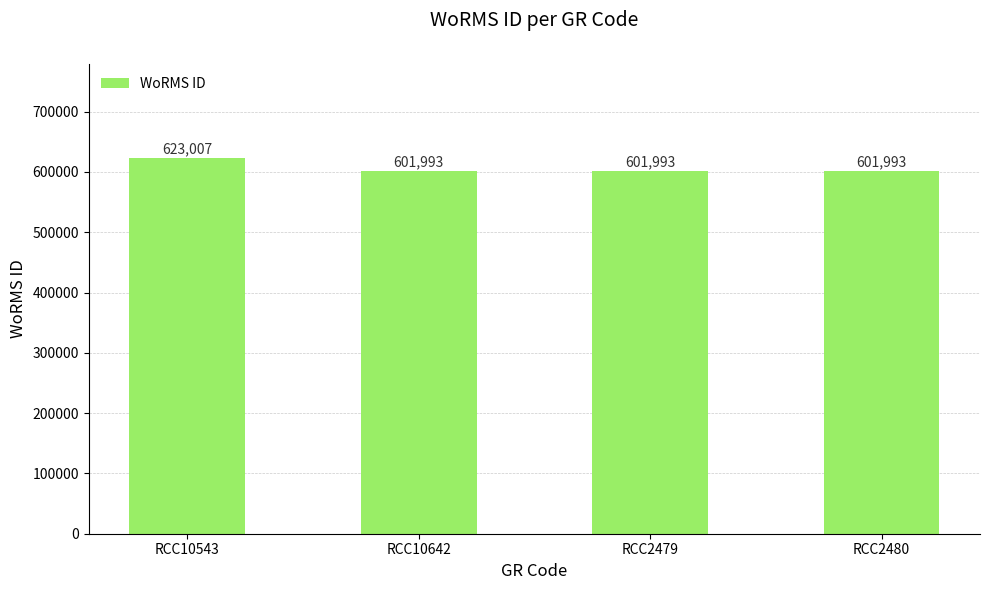

Reading left to right, transcribe all the data shown in this chart.

623007	601993	601993	601993